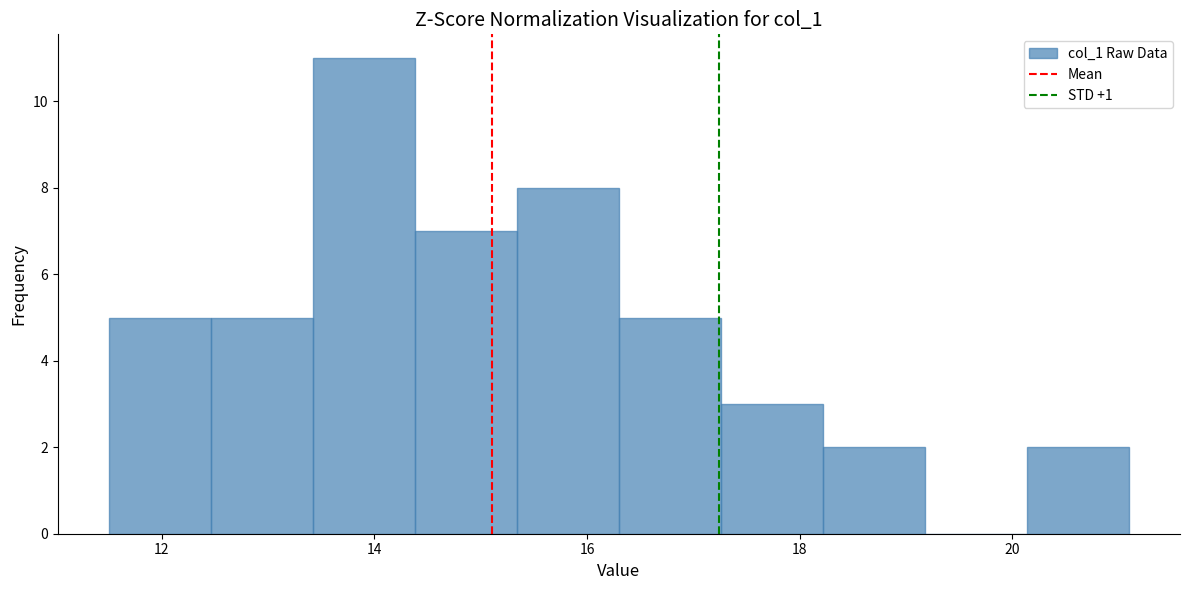

Which range on the x-axis has the tallest bar?

13.42 to 14.38